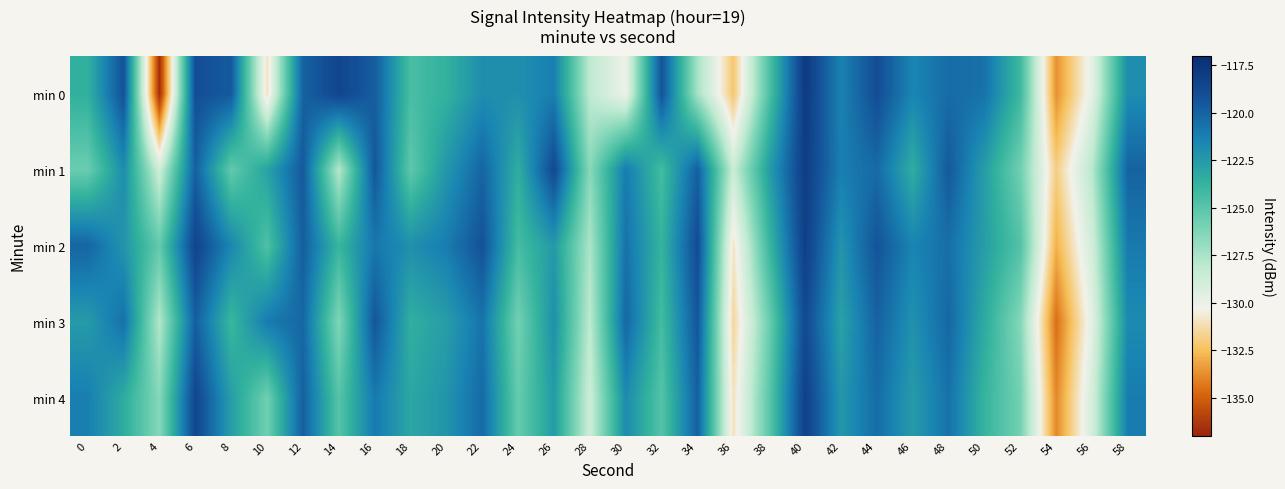

What is the total value across all series at 58?

-605.8